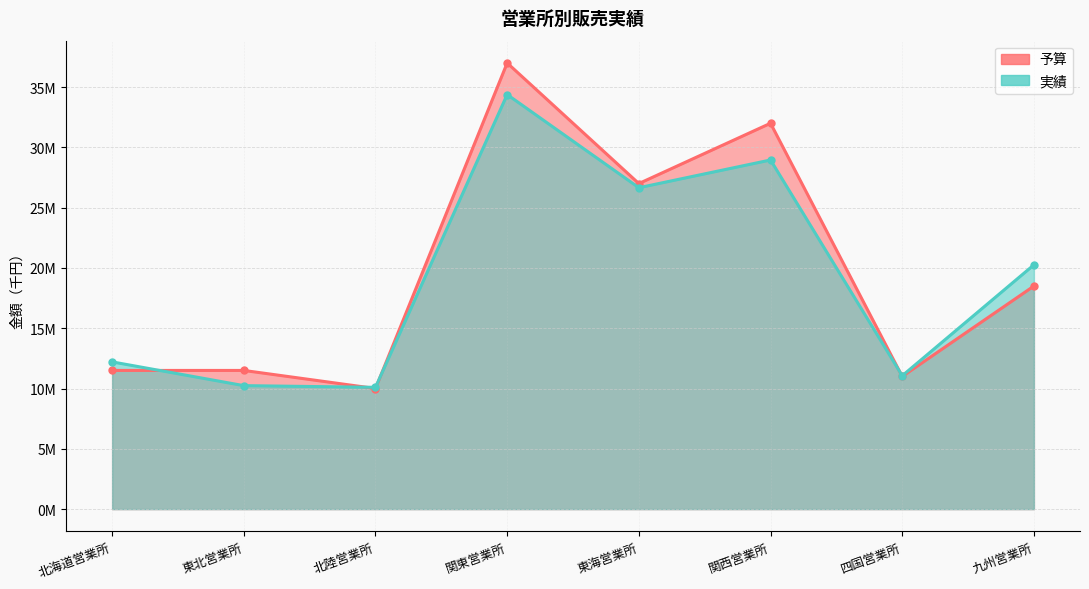

Rank the series by their average value, from lowest to highest.

実績, 予算